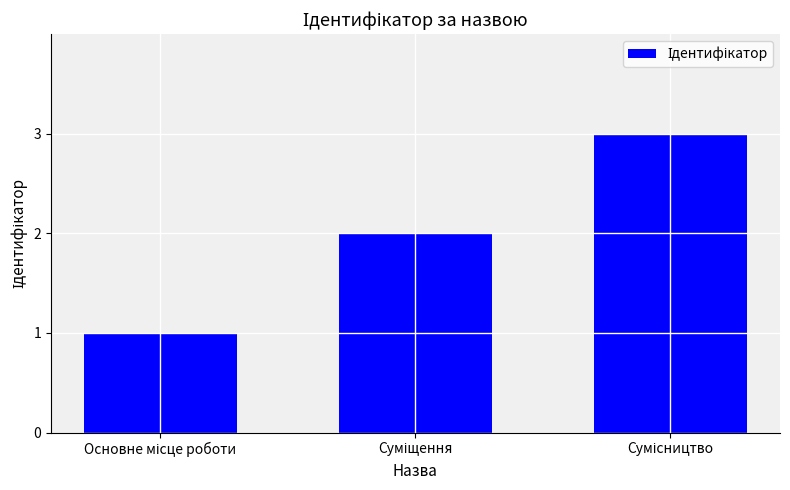

How many bars are there in total?

3